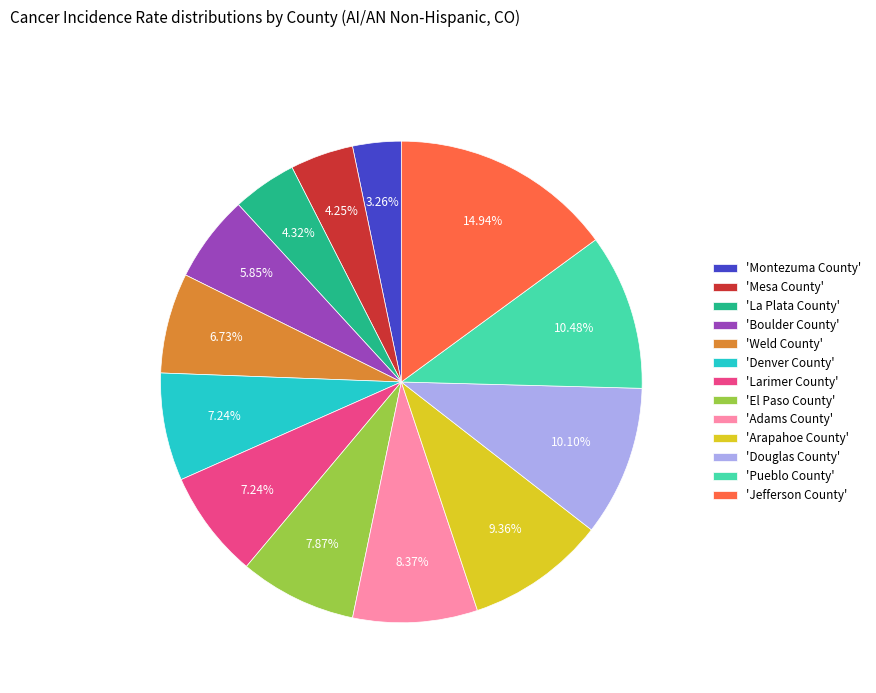

Is 'Jefferson County' the majority of the pie?

No